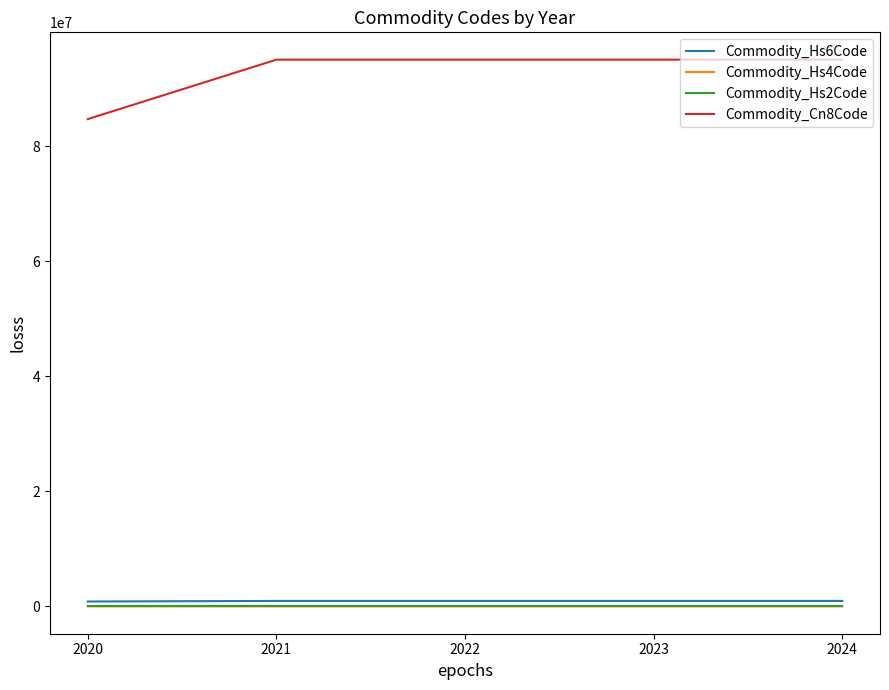

What is the difference between the maximum and minimum values in the Commodity_Cn8Code series?

10328930